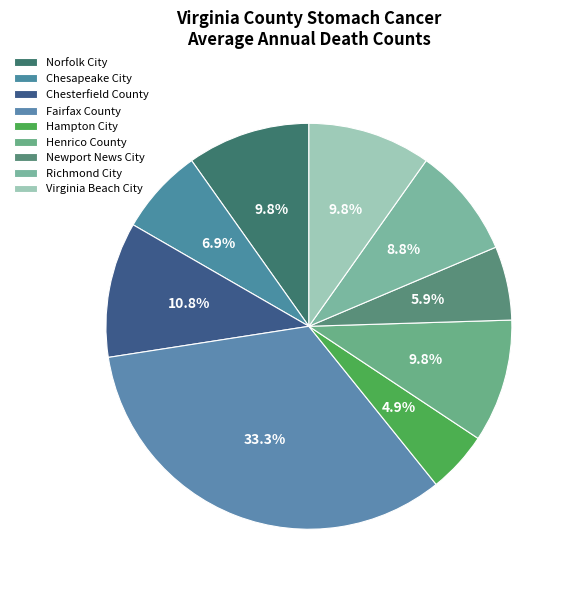

Count the number of slices in the pie.

9